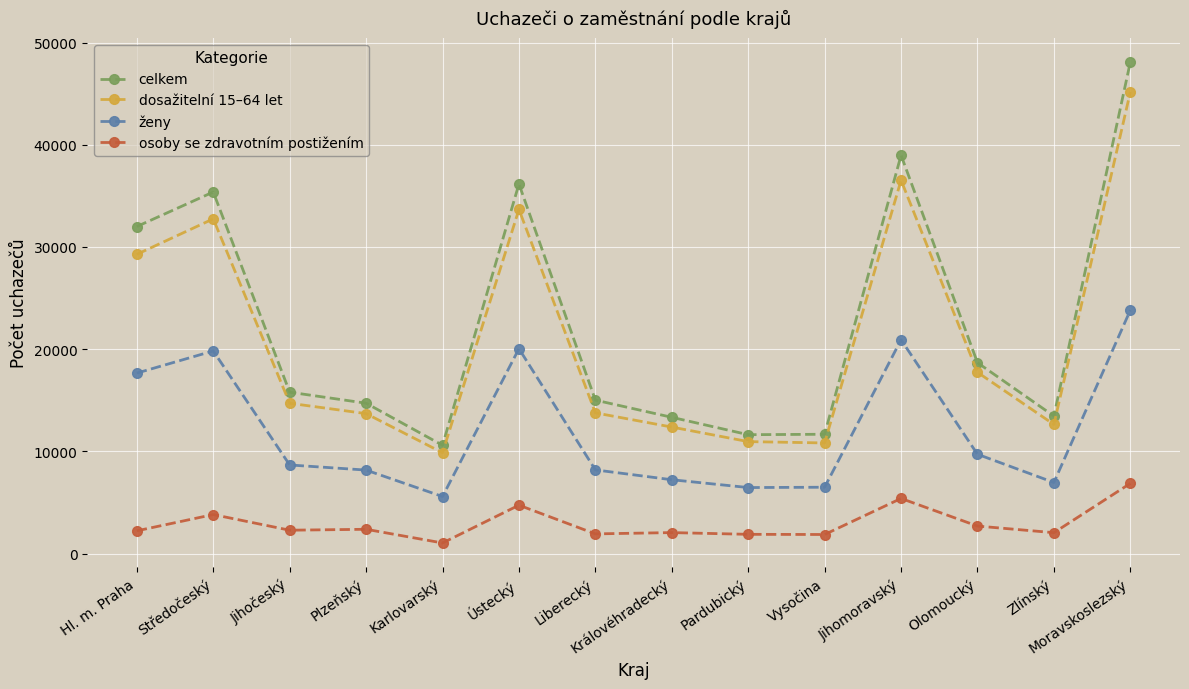

What is the difference between the highest and lowest values at Plzeňský?

12336